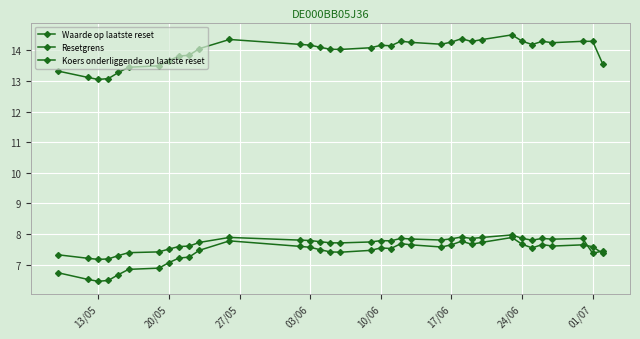

Is this an area chart (filled region under the line)?

No